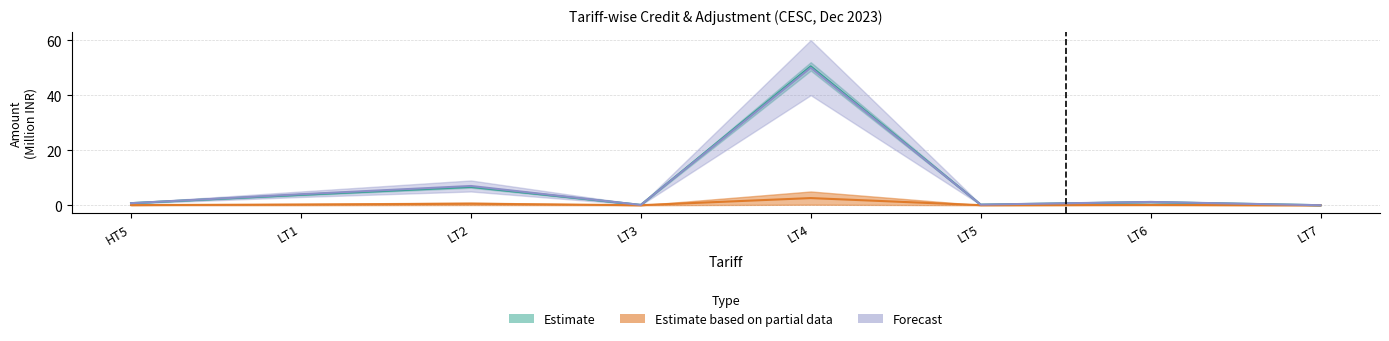

What position from the left is HT5?

1